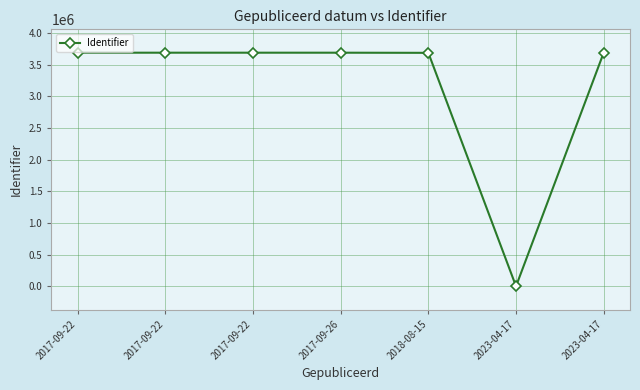

What is the maximum value shown in the chart?

3689871